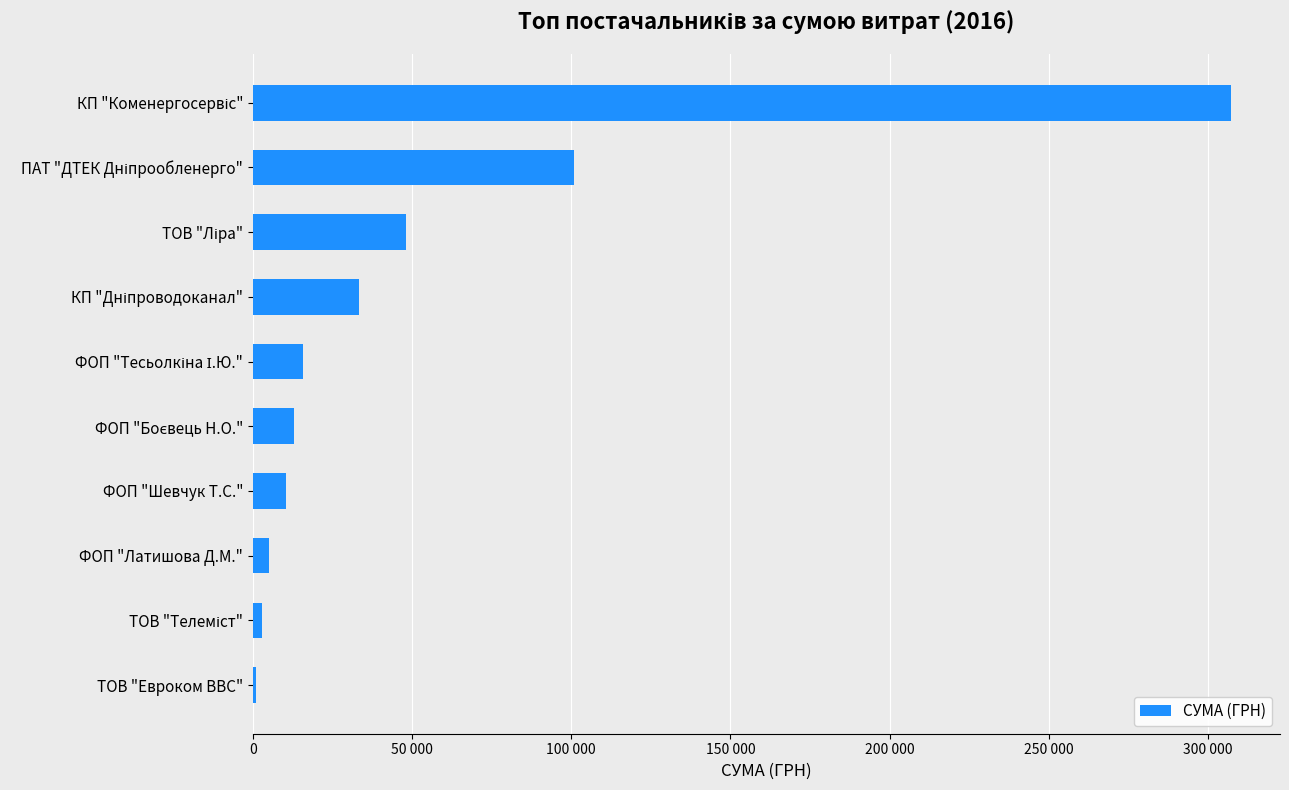

How many distinct data groups are displayed?

1